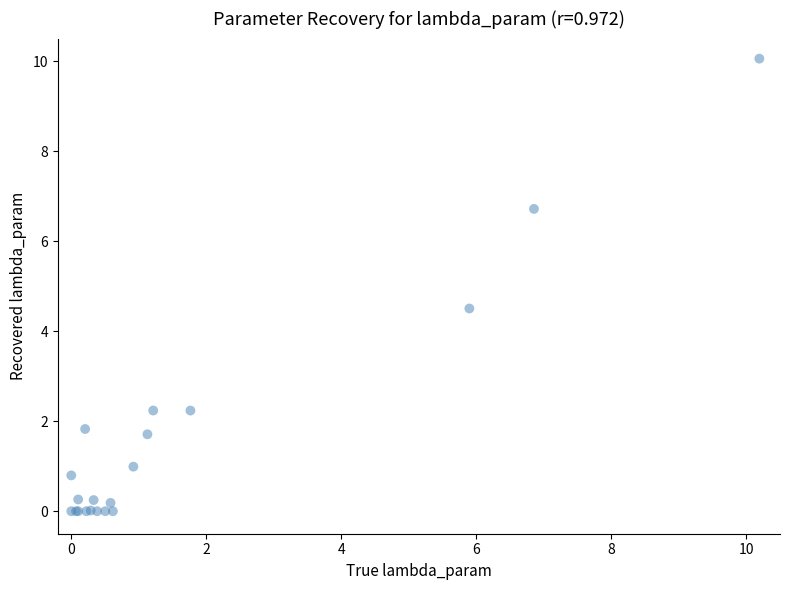

What Y value in the scatter plot is closest to 5?

4.5